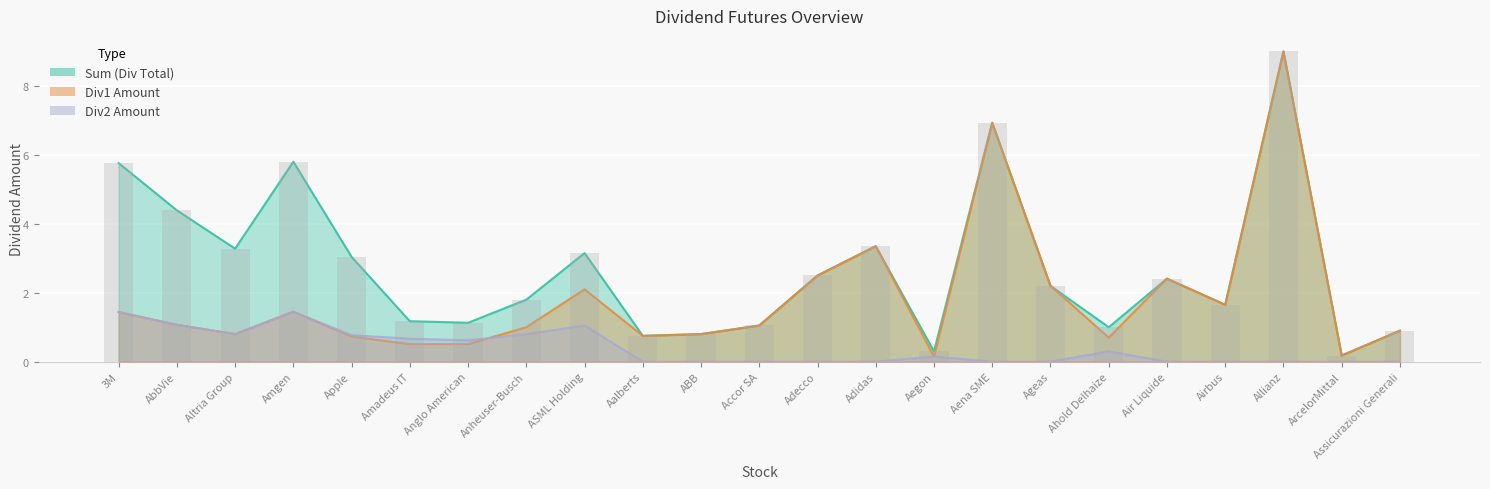

What is the spread (max minus min) of values at ABB?

0.8